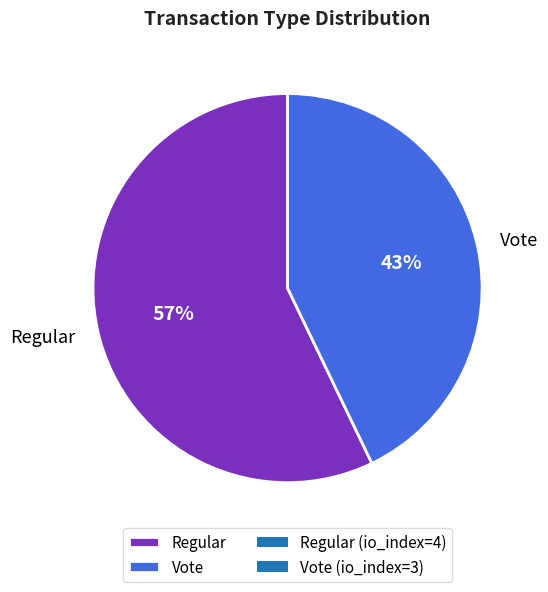

To the nearest percent, what is the average slice percentage?

50%